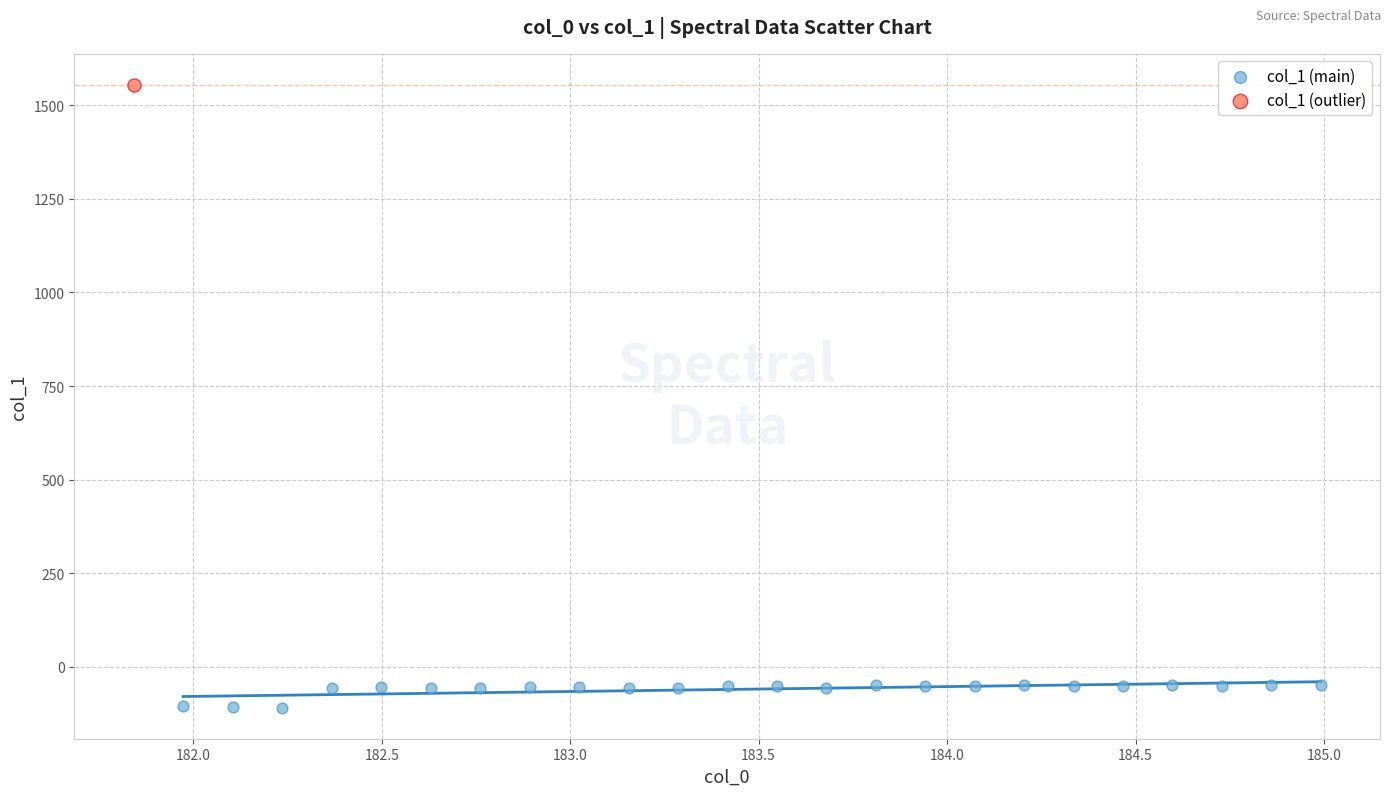

What are all the series names shown in the legend?

col_1 (main), col_1 (outlier)